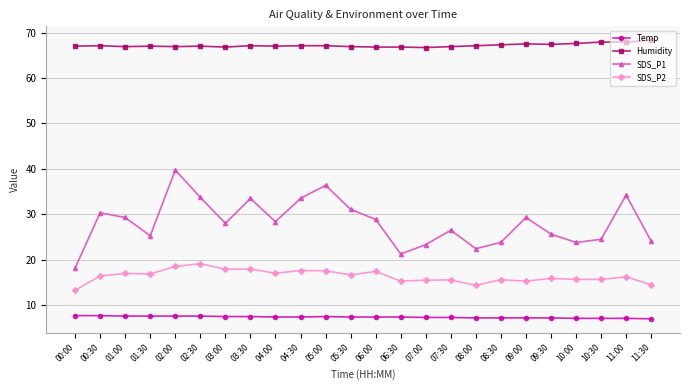

Rank the series by their maximum value, from lowest to highest.

Temp, SDS_P2, SDS_P1, Humidity